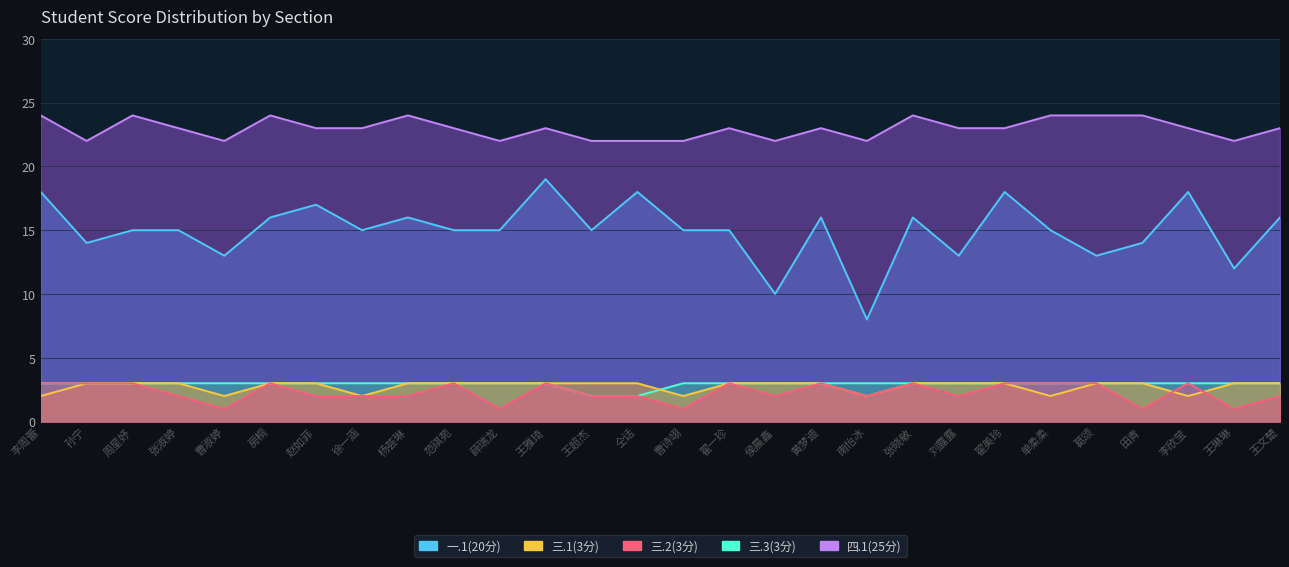

Is the value of 三.2(3分) at 翟美玲 greater than the value of 三.1(3分) at 杨荟琳?

No